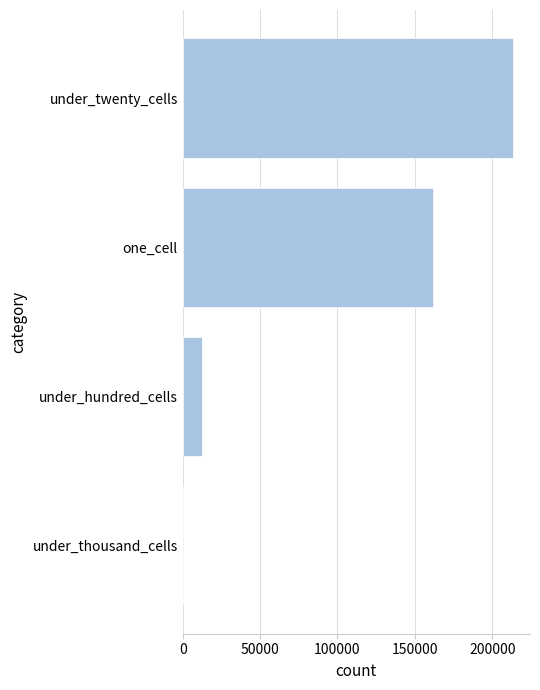

The chart shows a value of 21673 at under_hundred_cells. True or false?

False